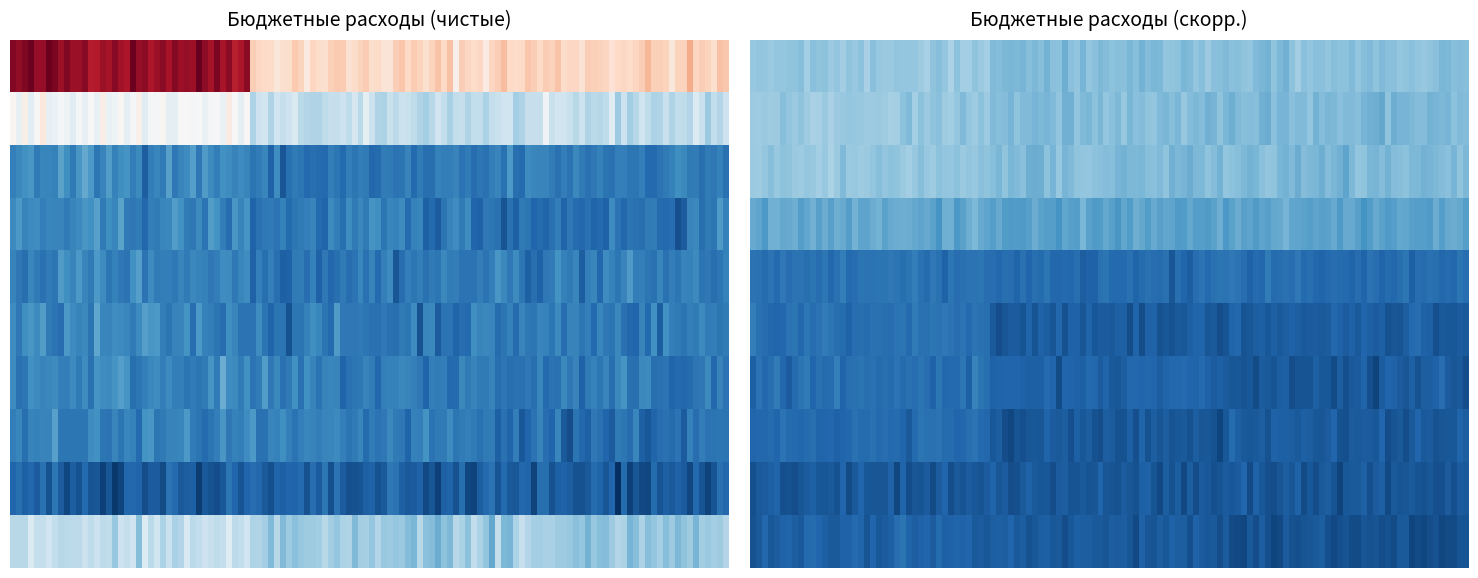

What is the difference between the highest and lowest values at 2023?

5696438.0